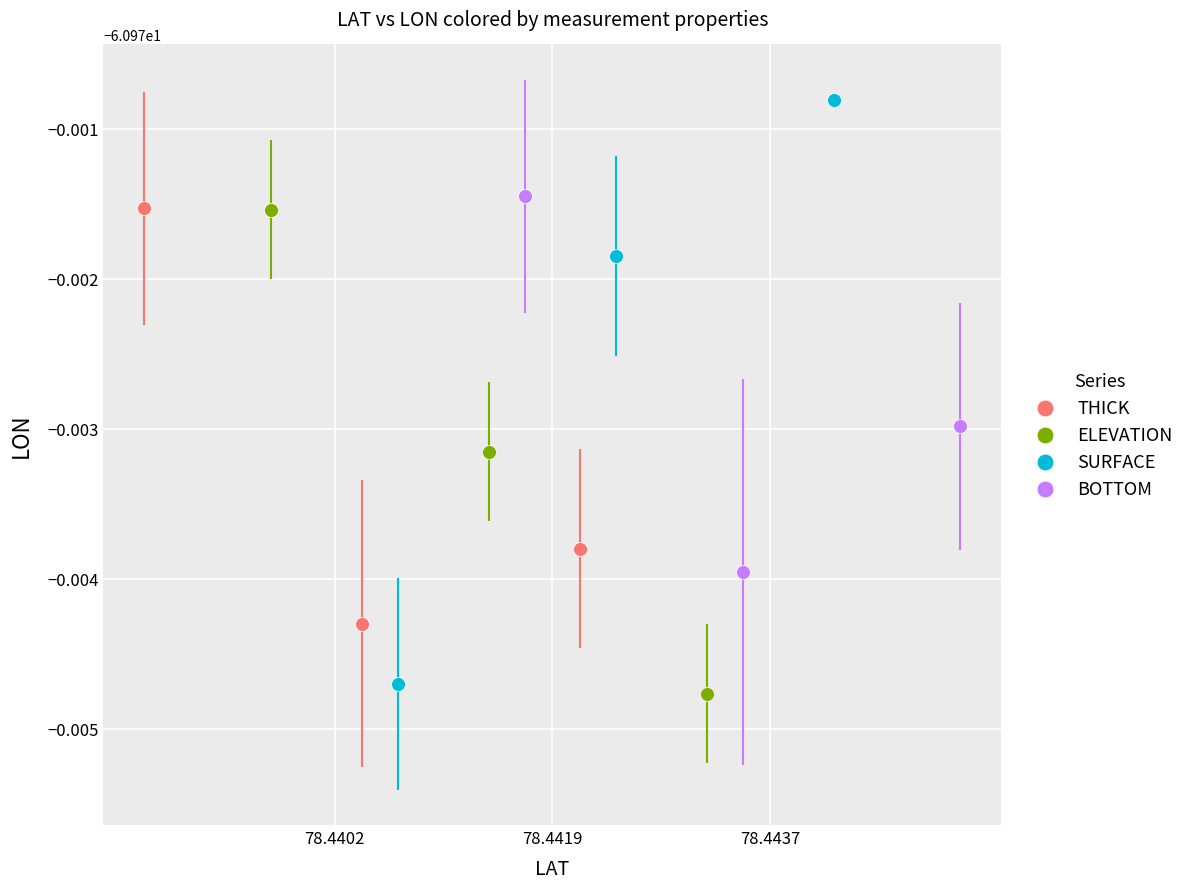

What are all the series names shown in the legend?

THICK, ELEVATION, SURFACE, BOTTOM